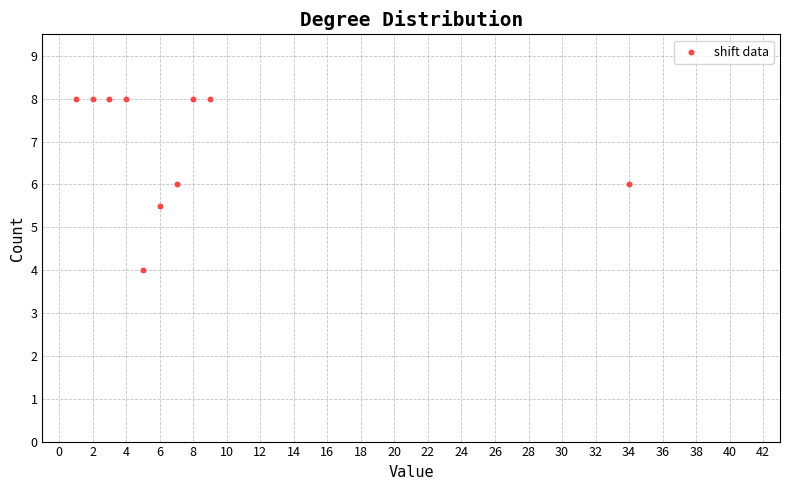

What is the range of X values (max minus min)?

33.0